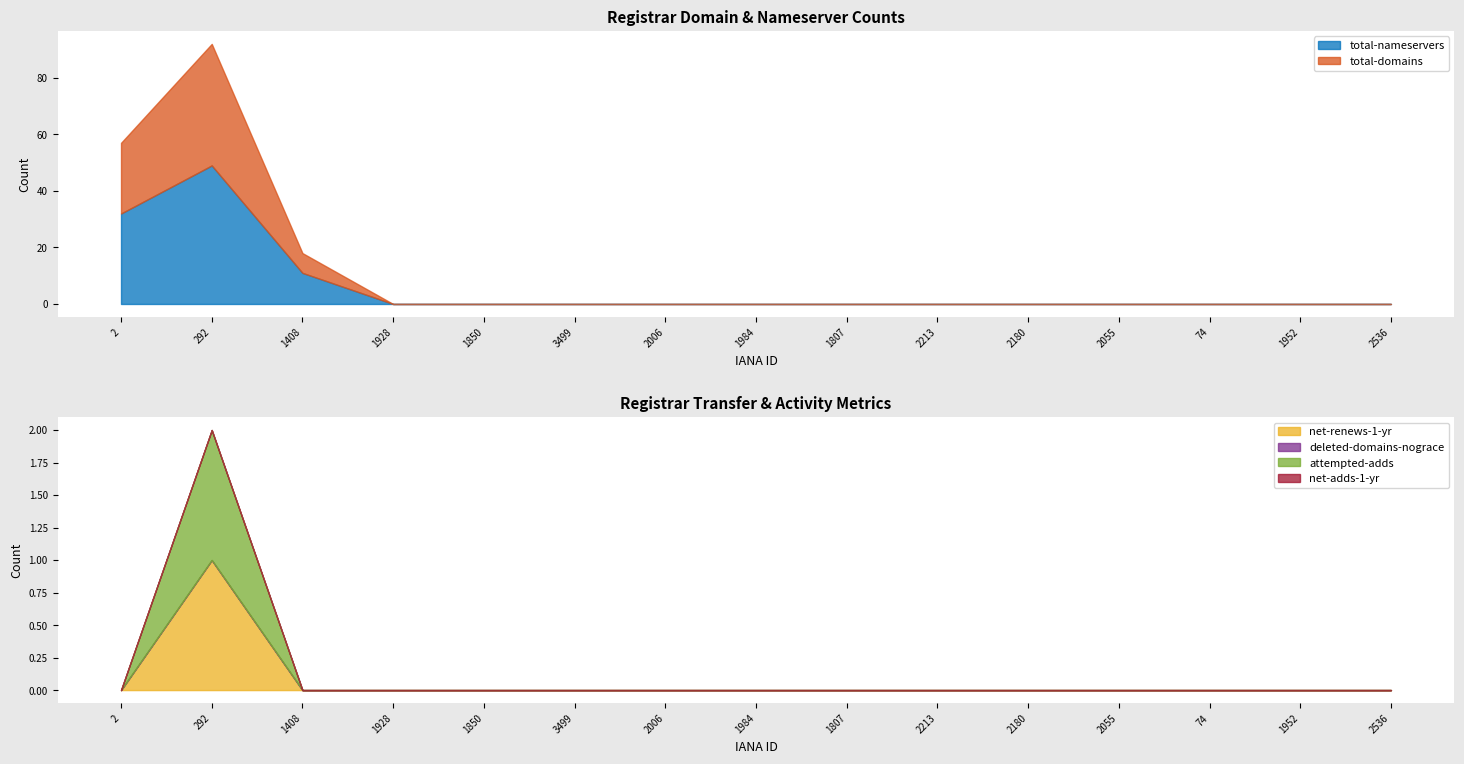

At which label does attempted-adds reach its peak?

292